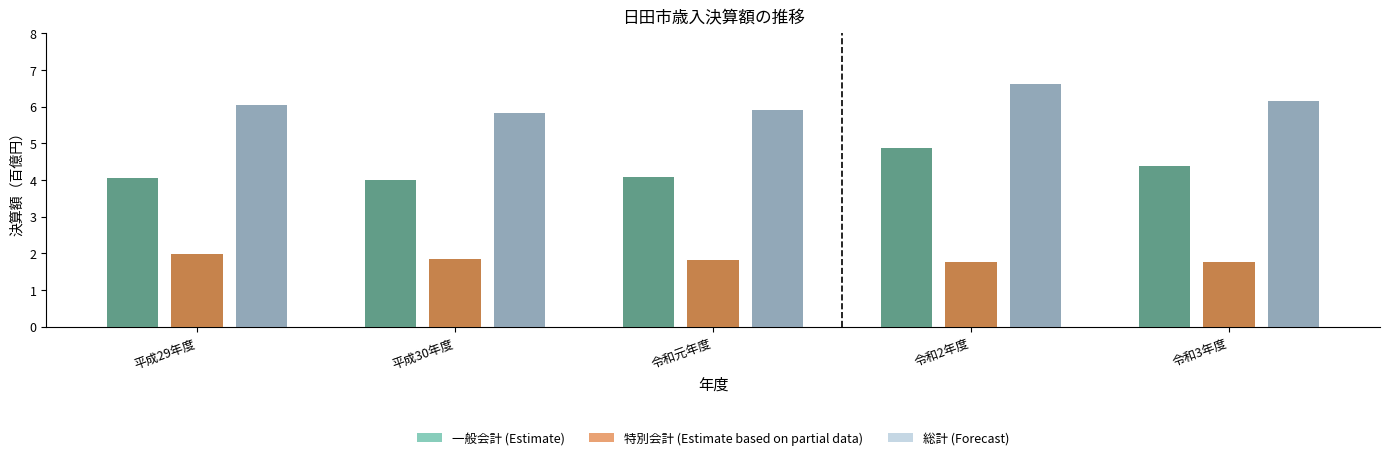

List the series in order of their peak value, lowest first.

特別会計, 一般会計, 総計